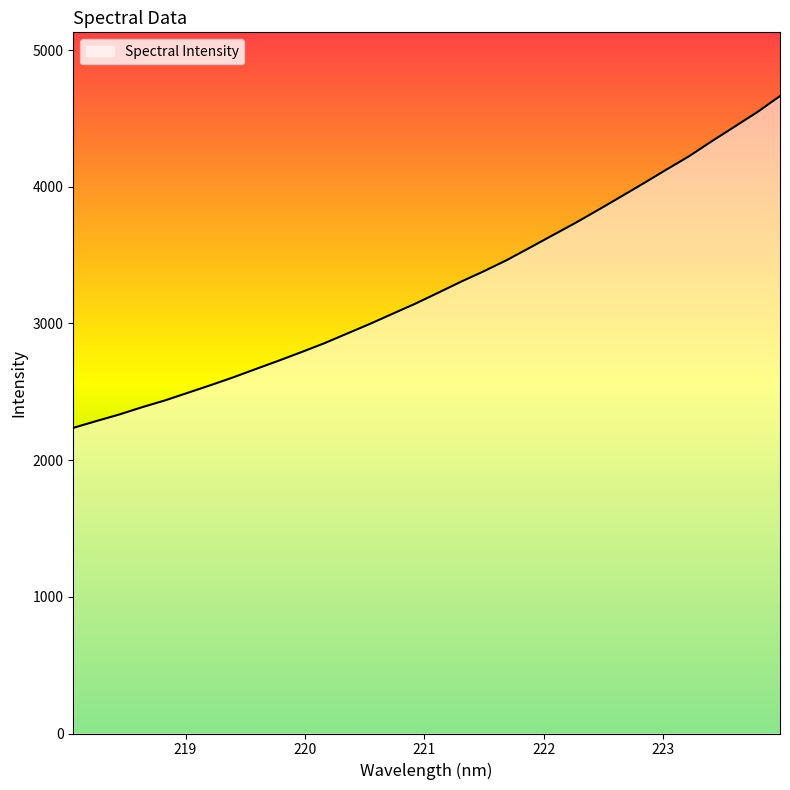

What is the minimum value shown in the chart?

2236.1